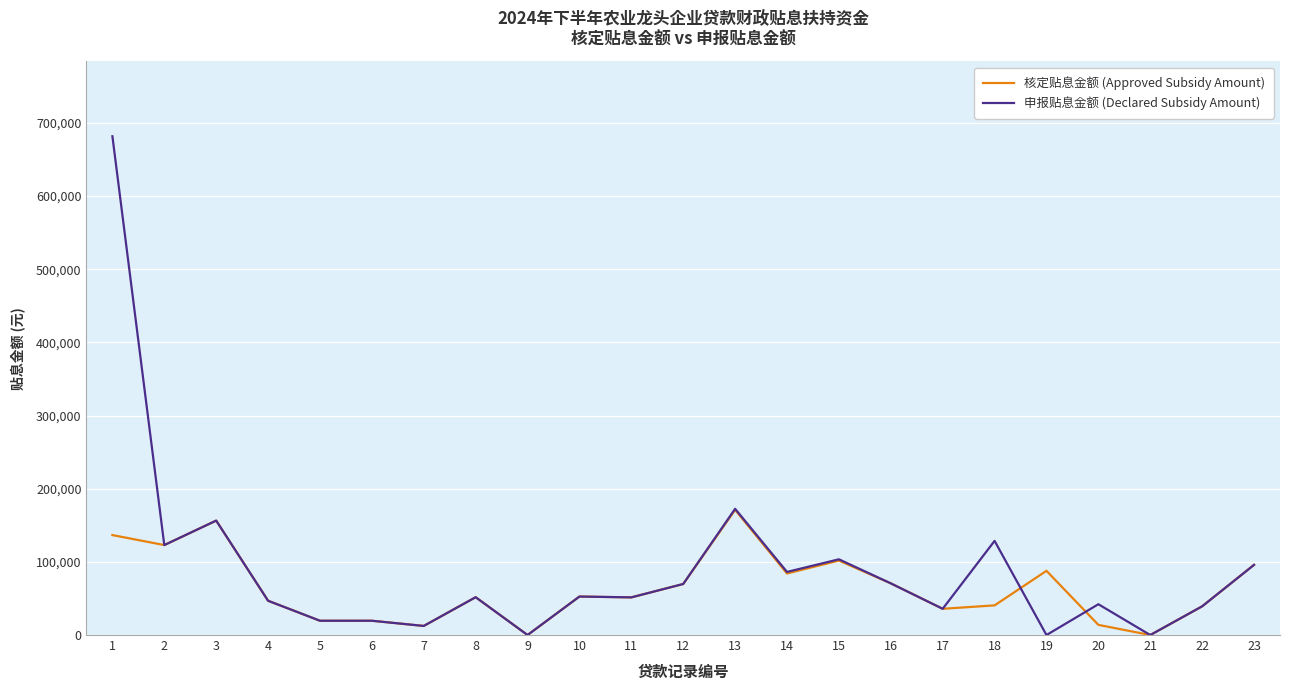

Which series has the largest range (max minus min)?

申报贴息金额 (Declared Subsidy Amount)